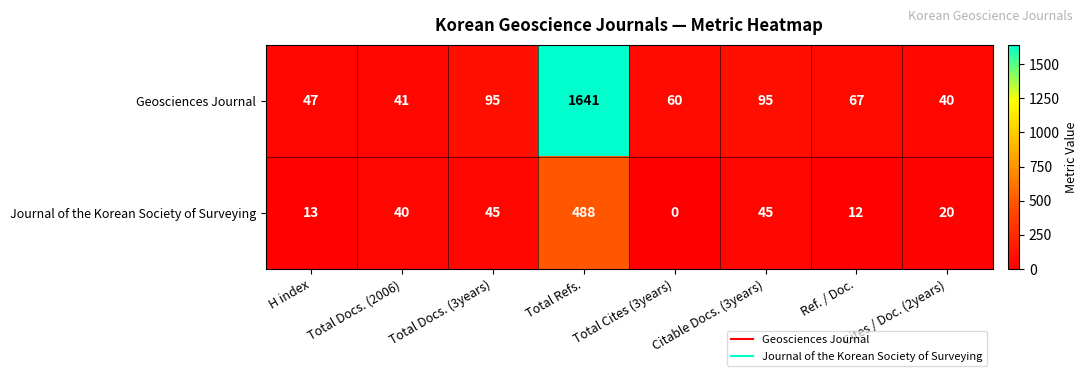

At which category does the chart reach its minimum across all series?

Total Cites (3years)